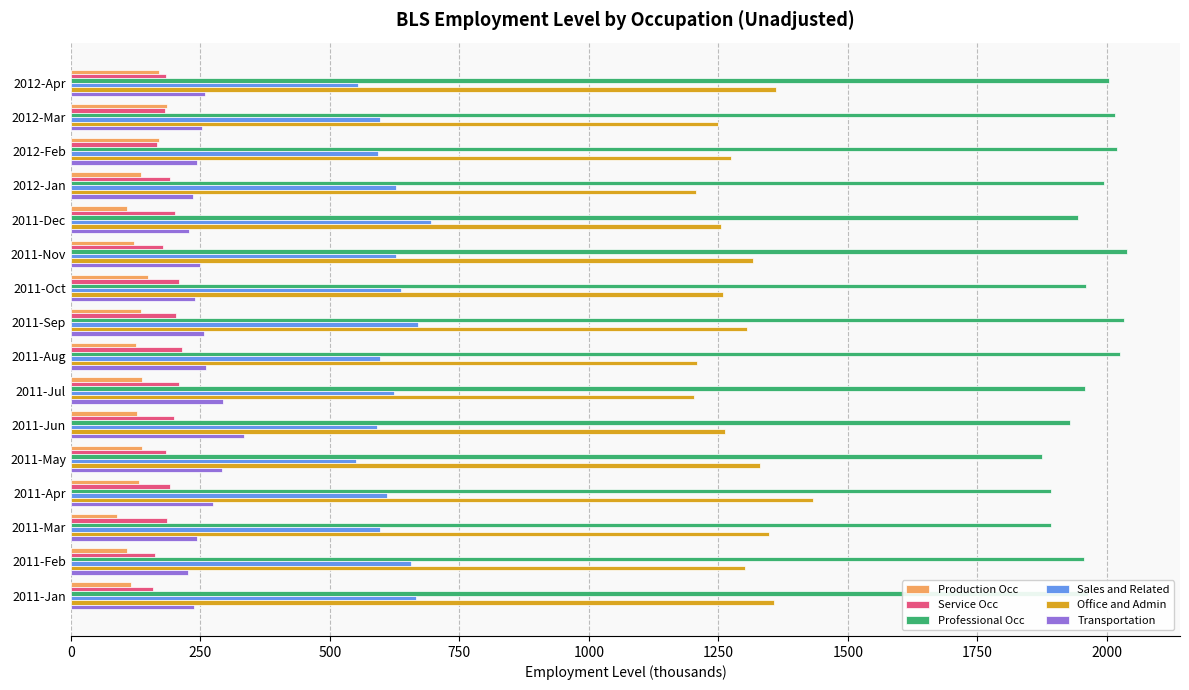

At how many categories does at least one series exceed 1002?

16